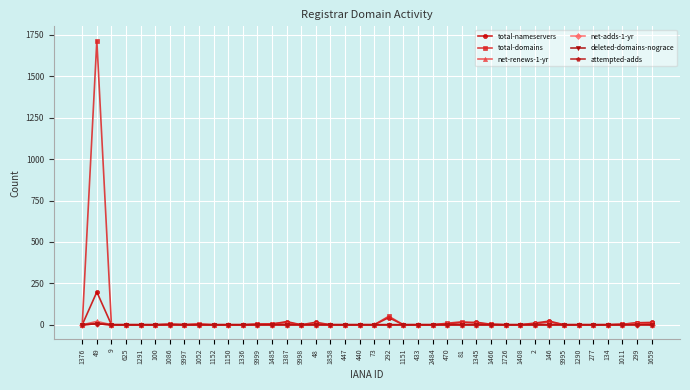

Is this an area chart (filled region under the line)?

No